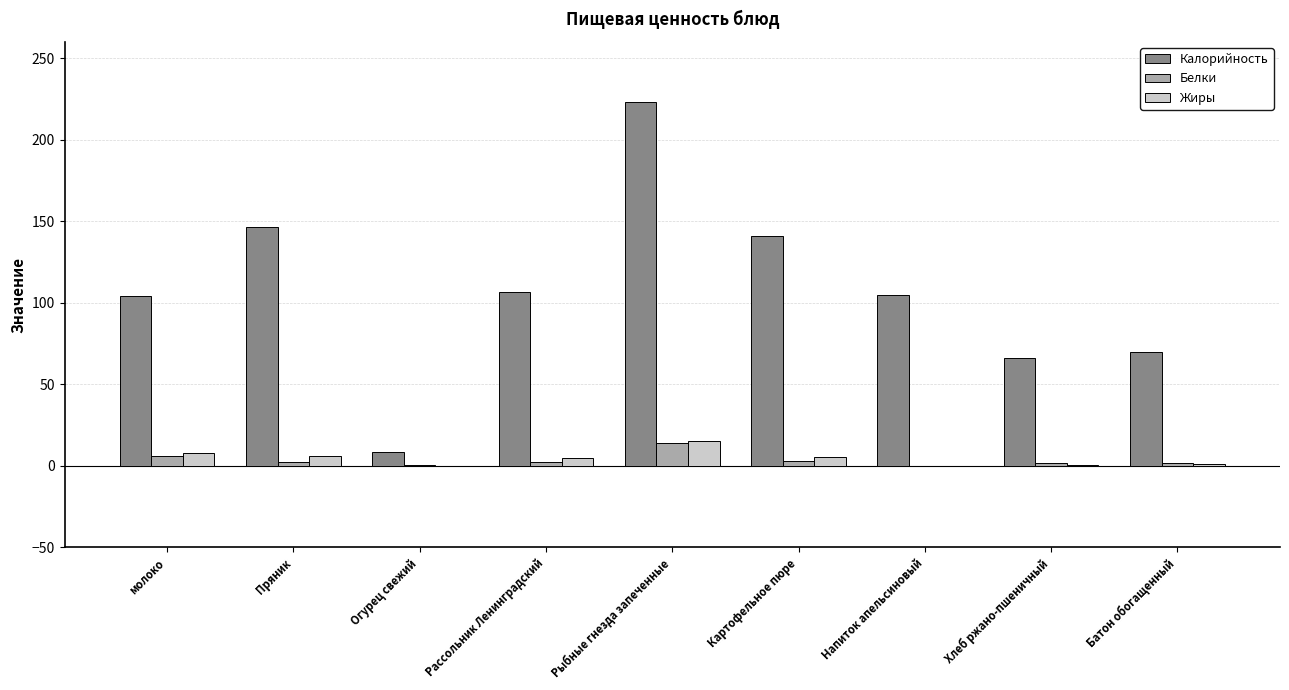

How many distinct data groups are displayed?

3